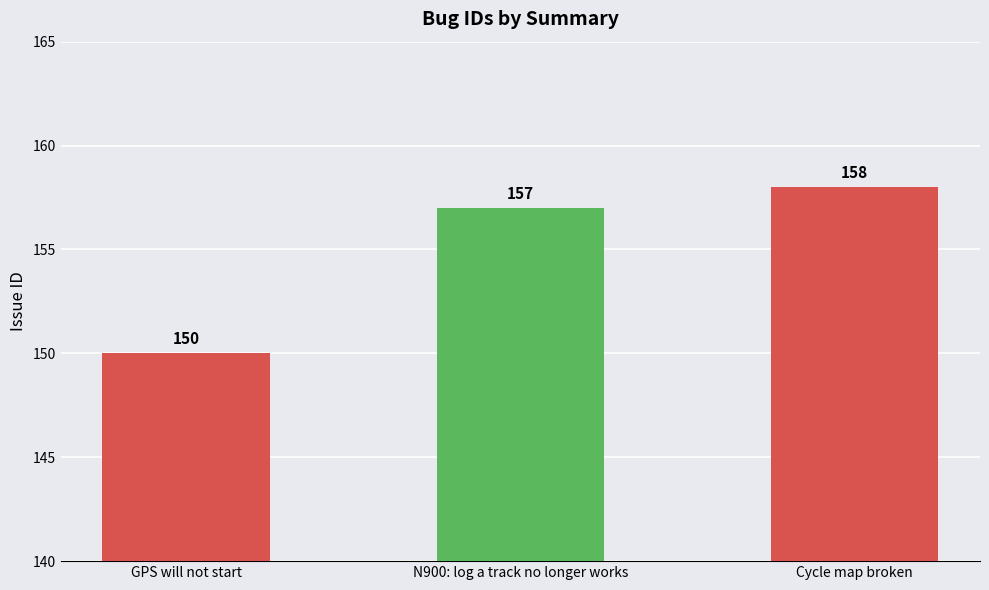

At which category does the chart reach its minimum across all series?

GPS will not start